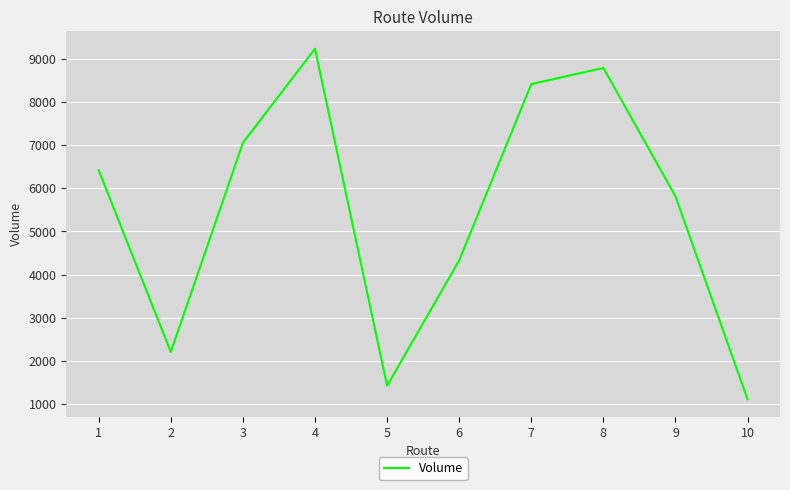

List the labels in order of value, largest first.

4, 8, 7, 3, 1, 9, 6, 2, 5, 10